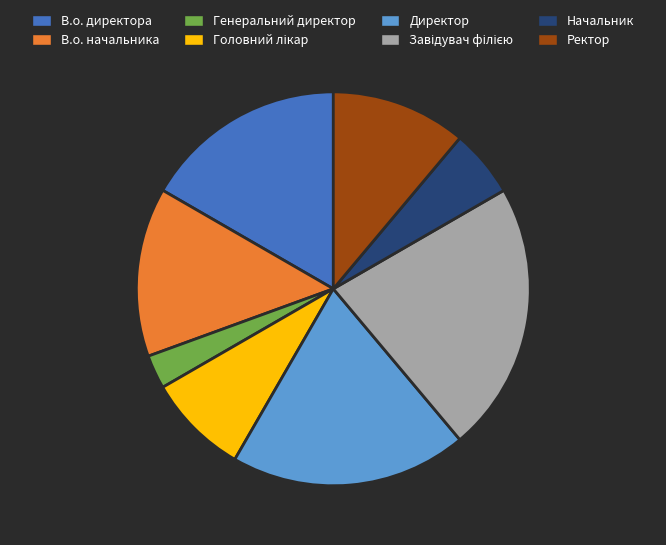

The Генеральний директор slice represents 13% of the pie. True or false?

False